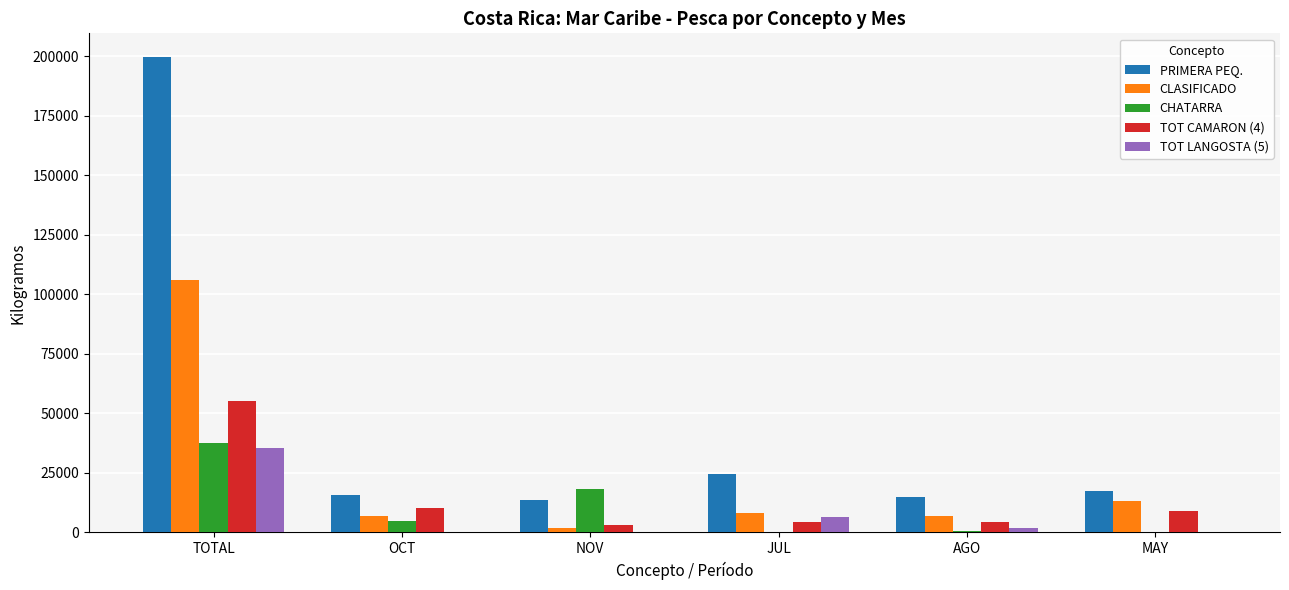

True or false: TOT CAMARON (4) has a value of 4510 at AGO.

True